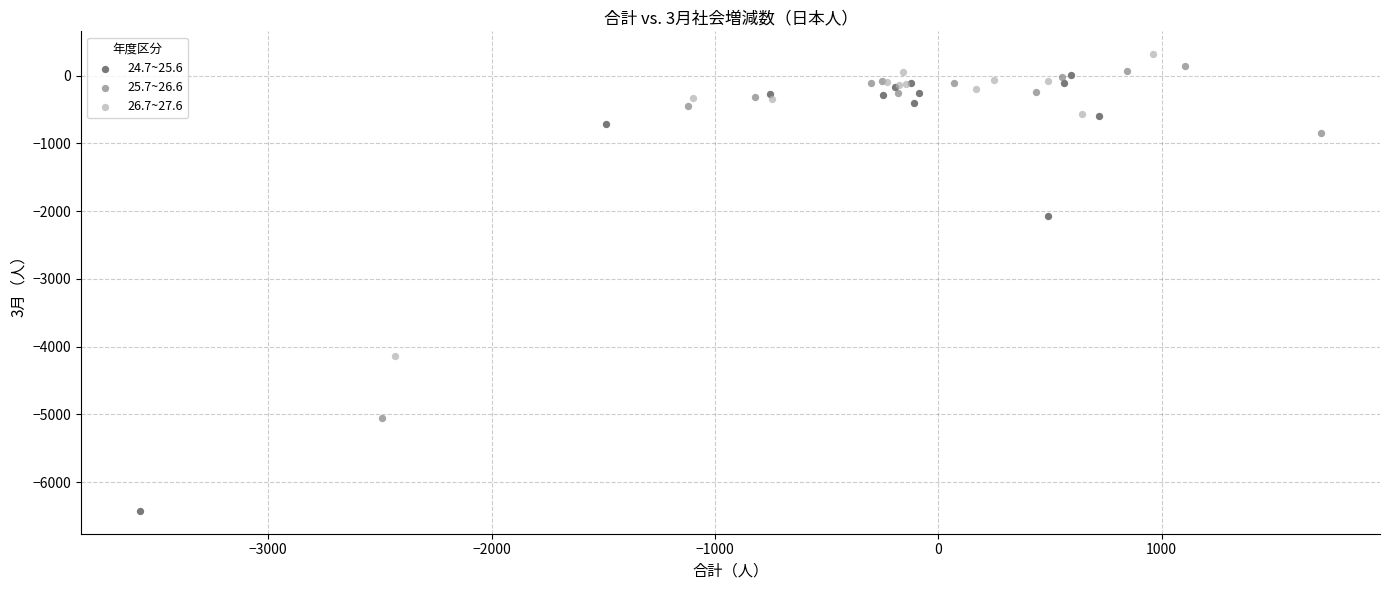

What are all the series names shown in the legend?

24.7~25.6, 25.7~26.6, 26.7~27.6